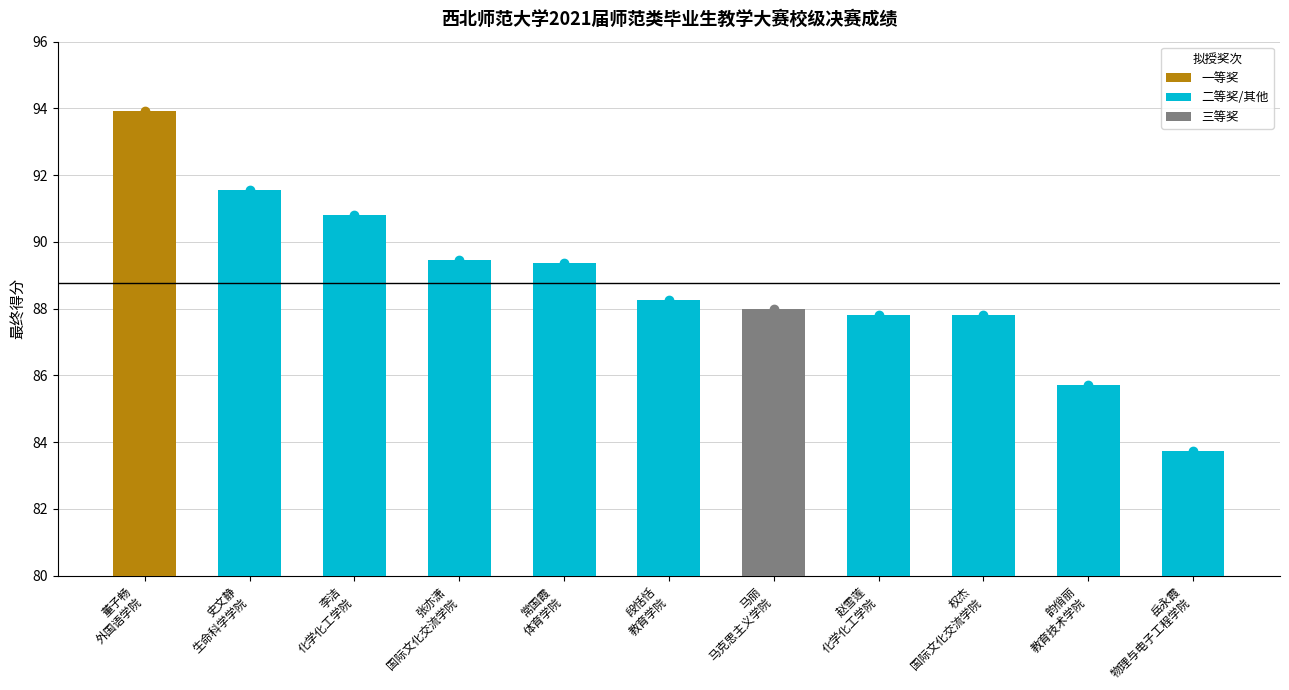

What is the difference between the maximum and minimum values?

10.2